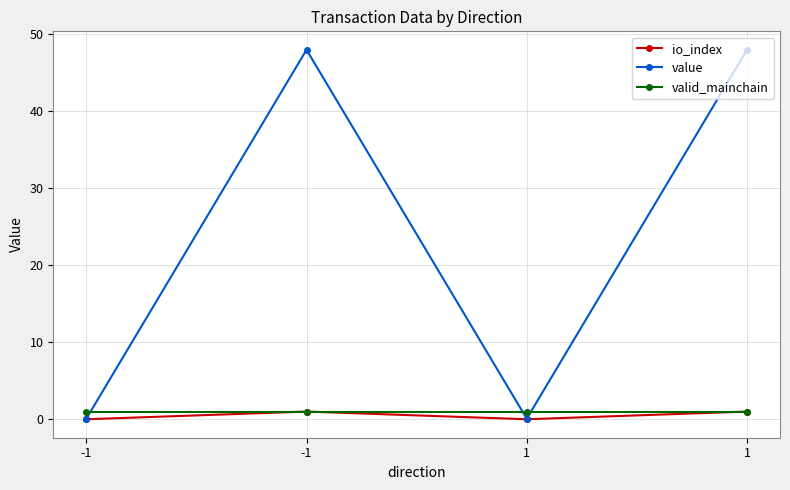

Which has a higher value, -1 or 1?

1